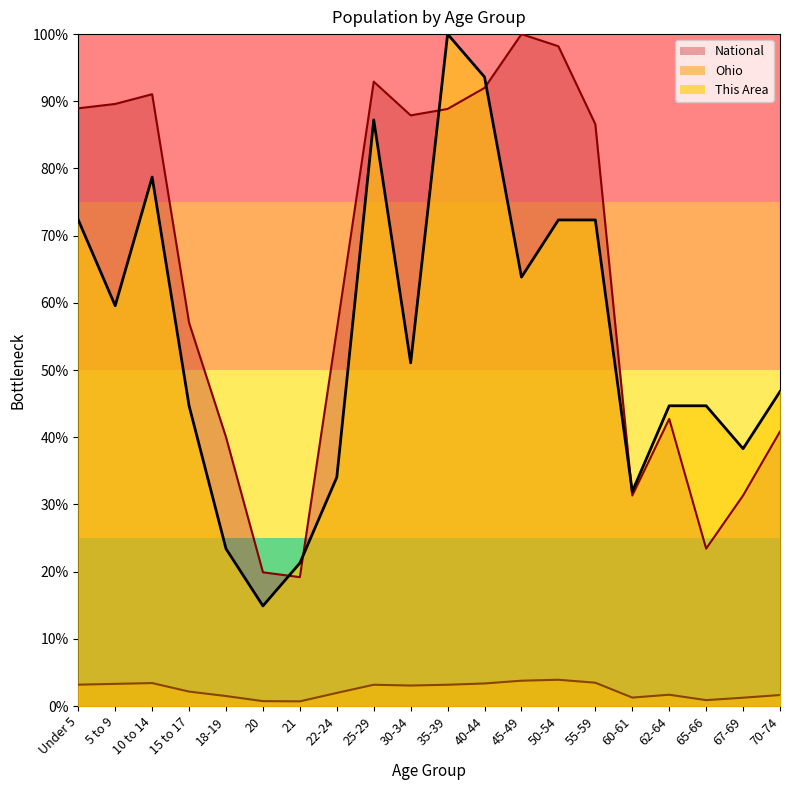

How many intersections are there between This Area and National?

5